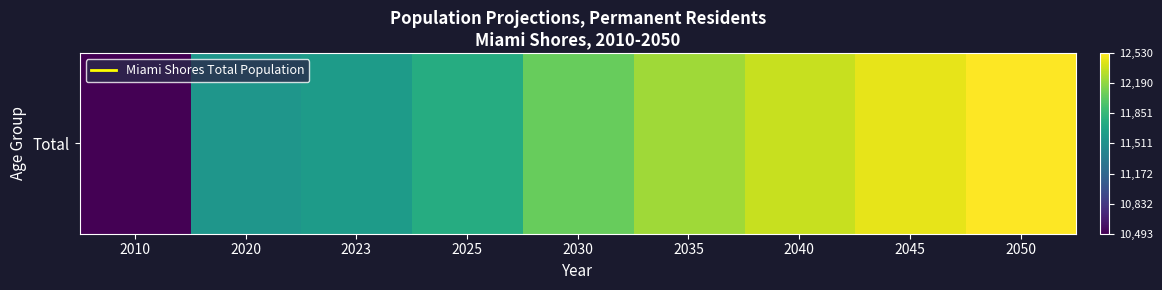

Count the number of categories in the chart.

9